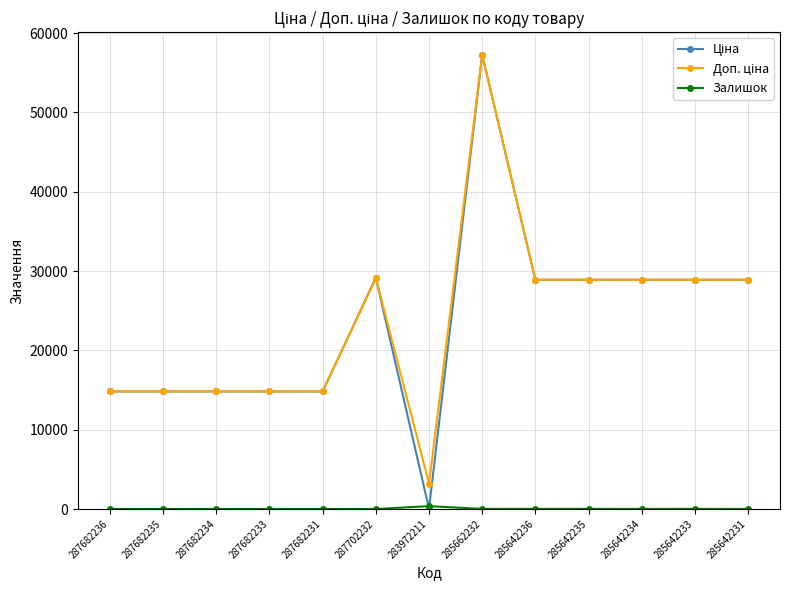

What is the difference between the highest and lowest values at 285642235?

28887.7